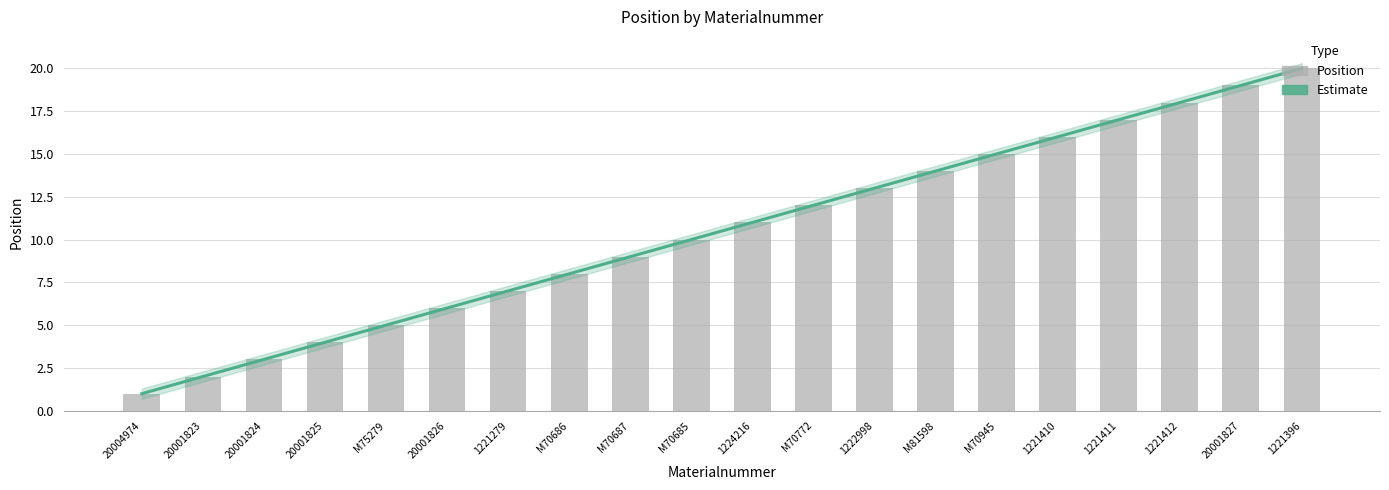

Which category has the lowest value across all series?

20004974